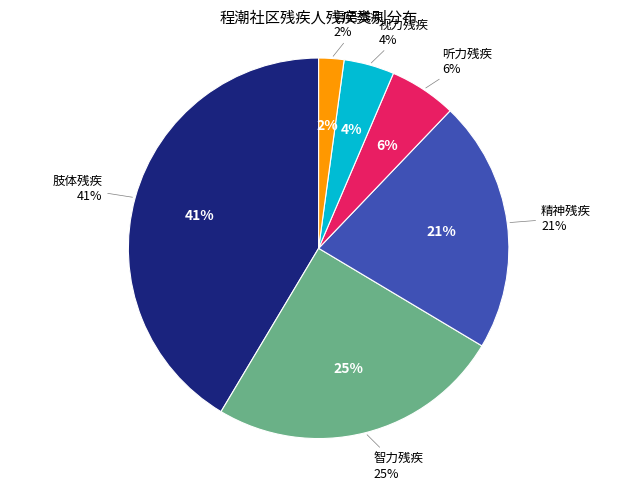

How many slices are in this pie chart?

6